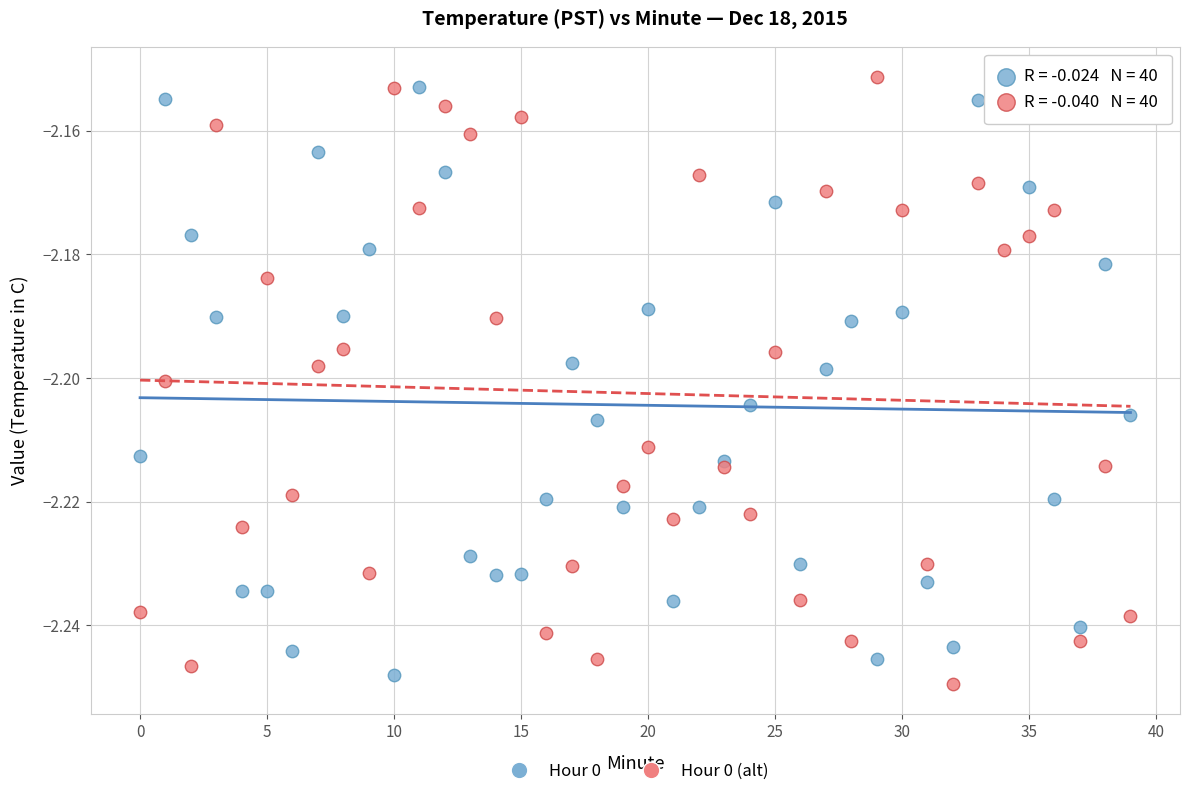

Which series has the widest spread of Y values?

Hour 0 (alt)